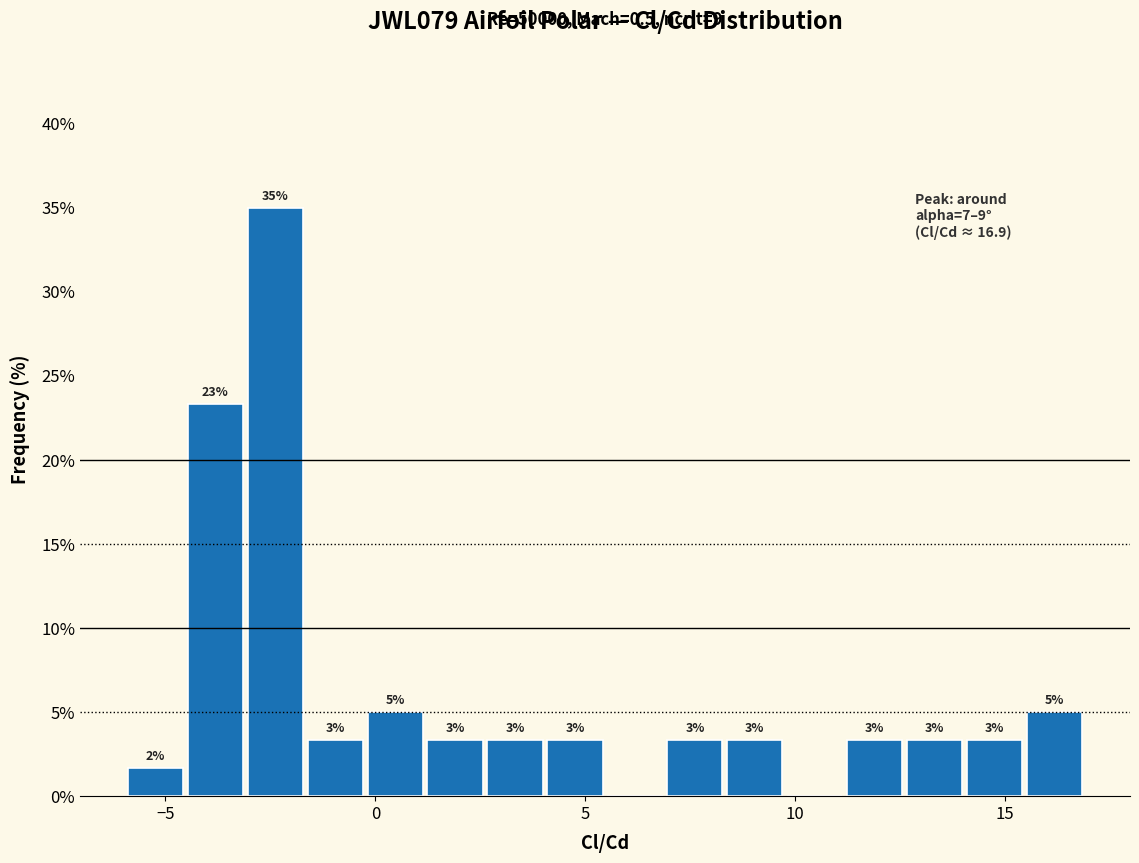

Around what value on the x-axis is the tallest bar? Give the approximate position of its centre, as read against the axis.

-2.5